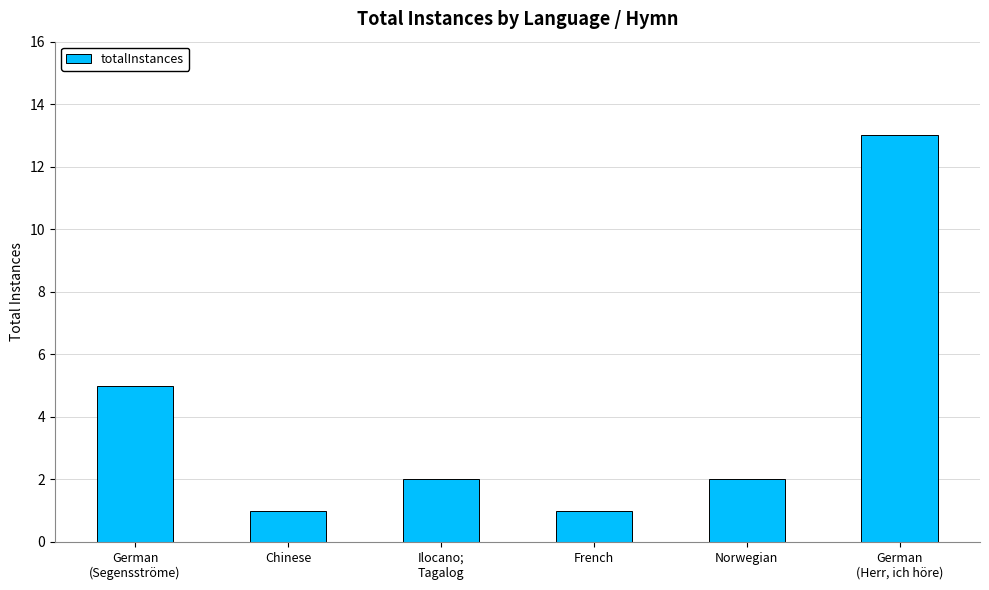

Reading right to left, list all the values displayed in this chart.

German
(Herr, ich höre)=13	Norwegian=2	French=1	Ilocano;
Tagalog=2	Chinese=1	German
(Segensströme)=5